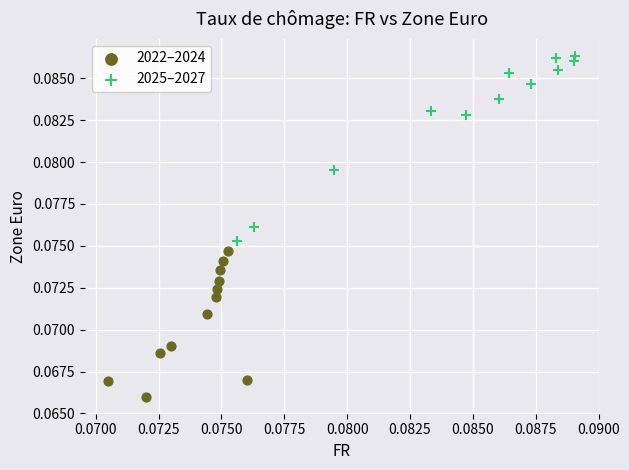

Which series reaches the minimum Y coordinate?

2022–2024